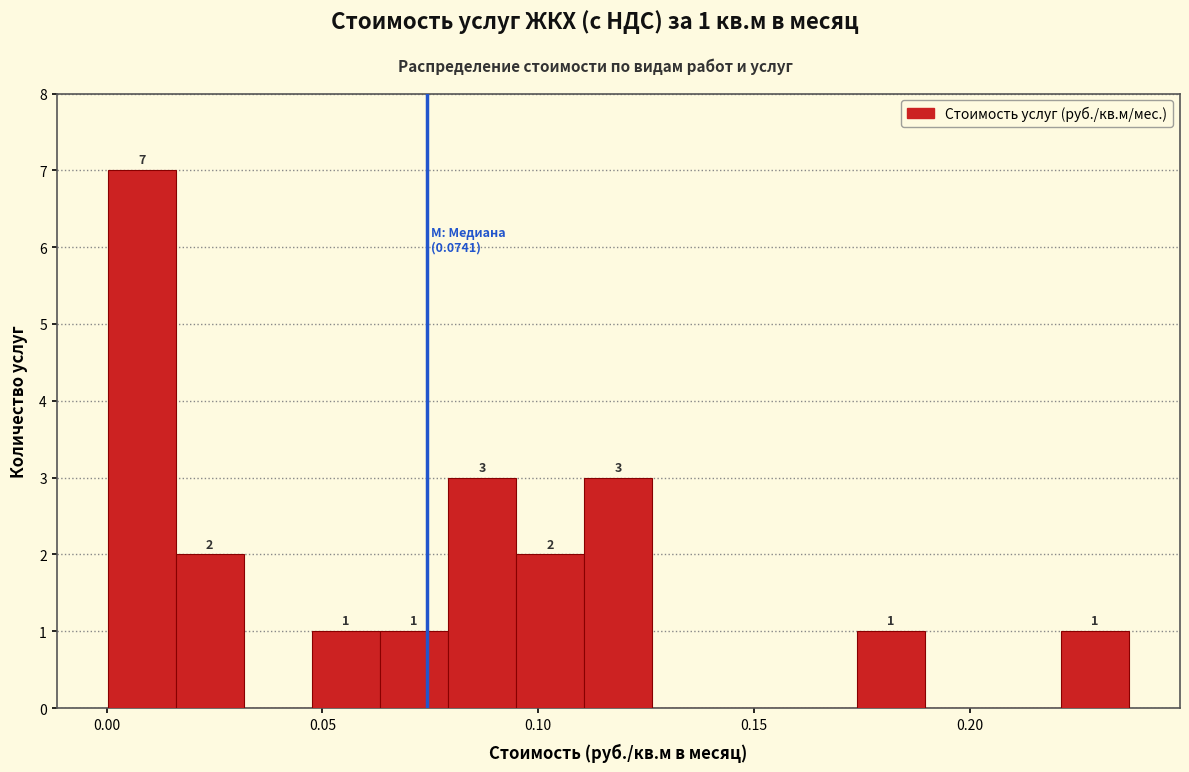

Read against the x-axis, roughly where is the centre of the tallest bar?

0.010